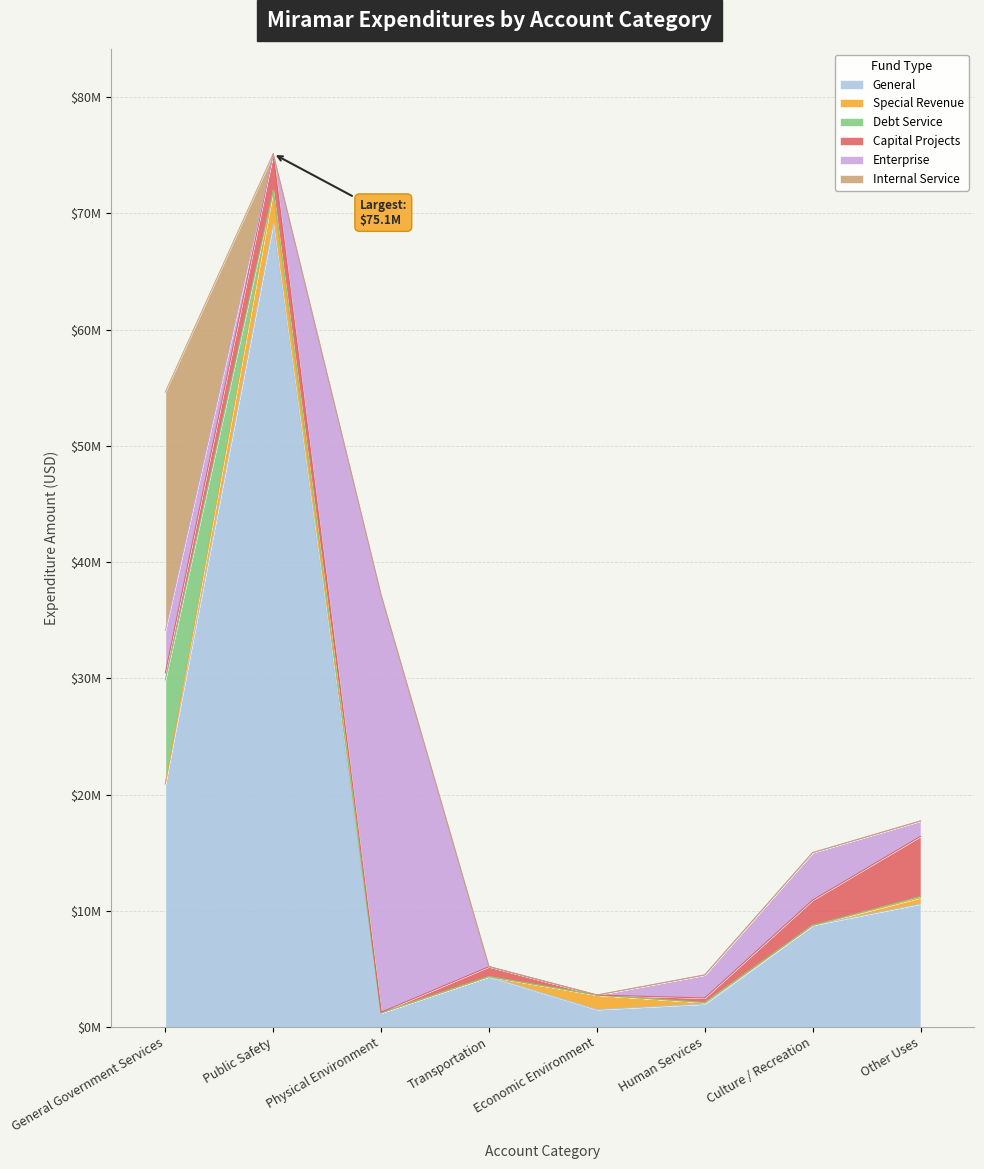

What is the approximate value of Debt Service at General Government Services, to the nearest 10?

8937980